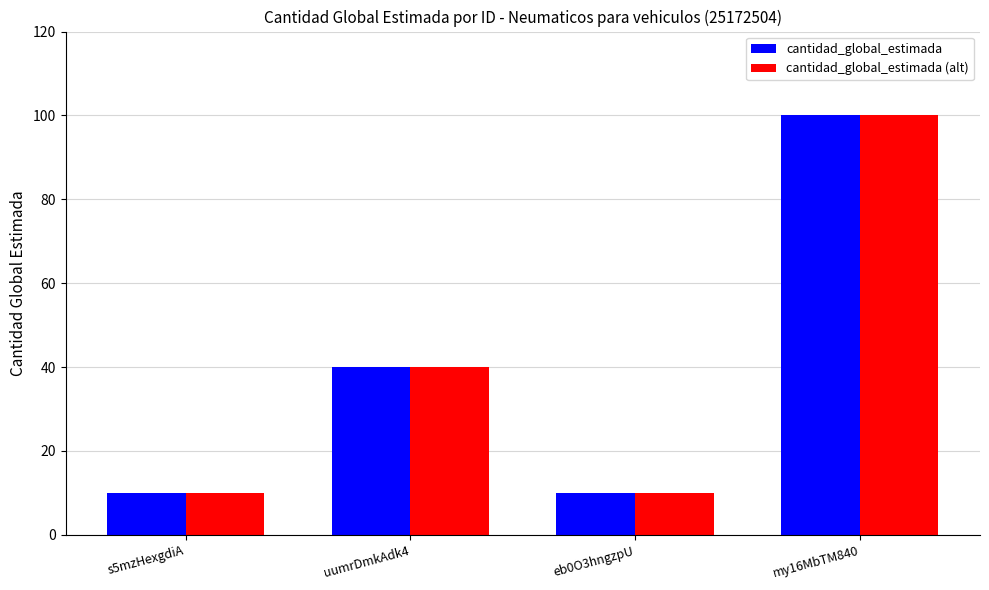

At which label does cantidad_global_estimada reach its peak?

my16MbTM840